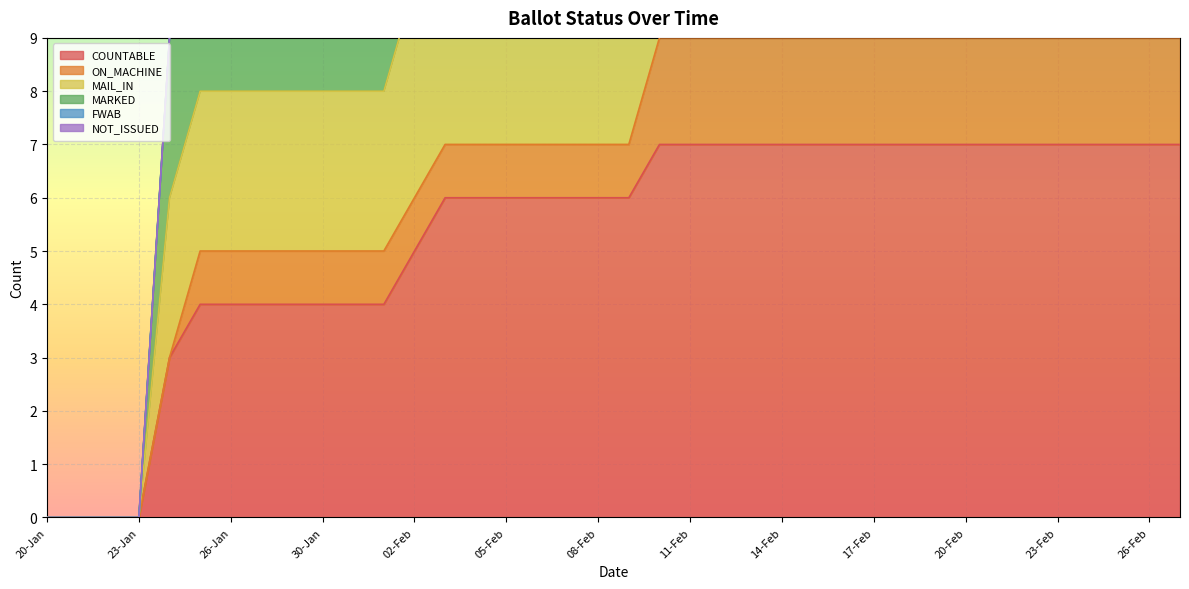

Where is COUNTABLE nearest to the value 3?

24-Jan